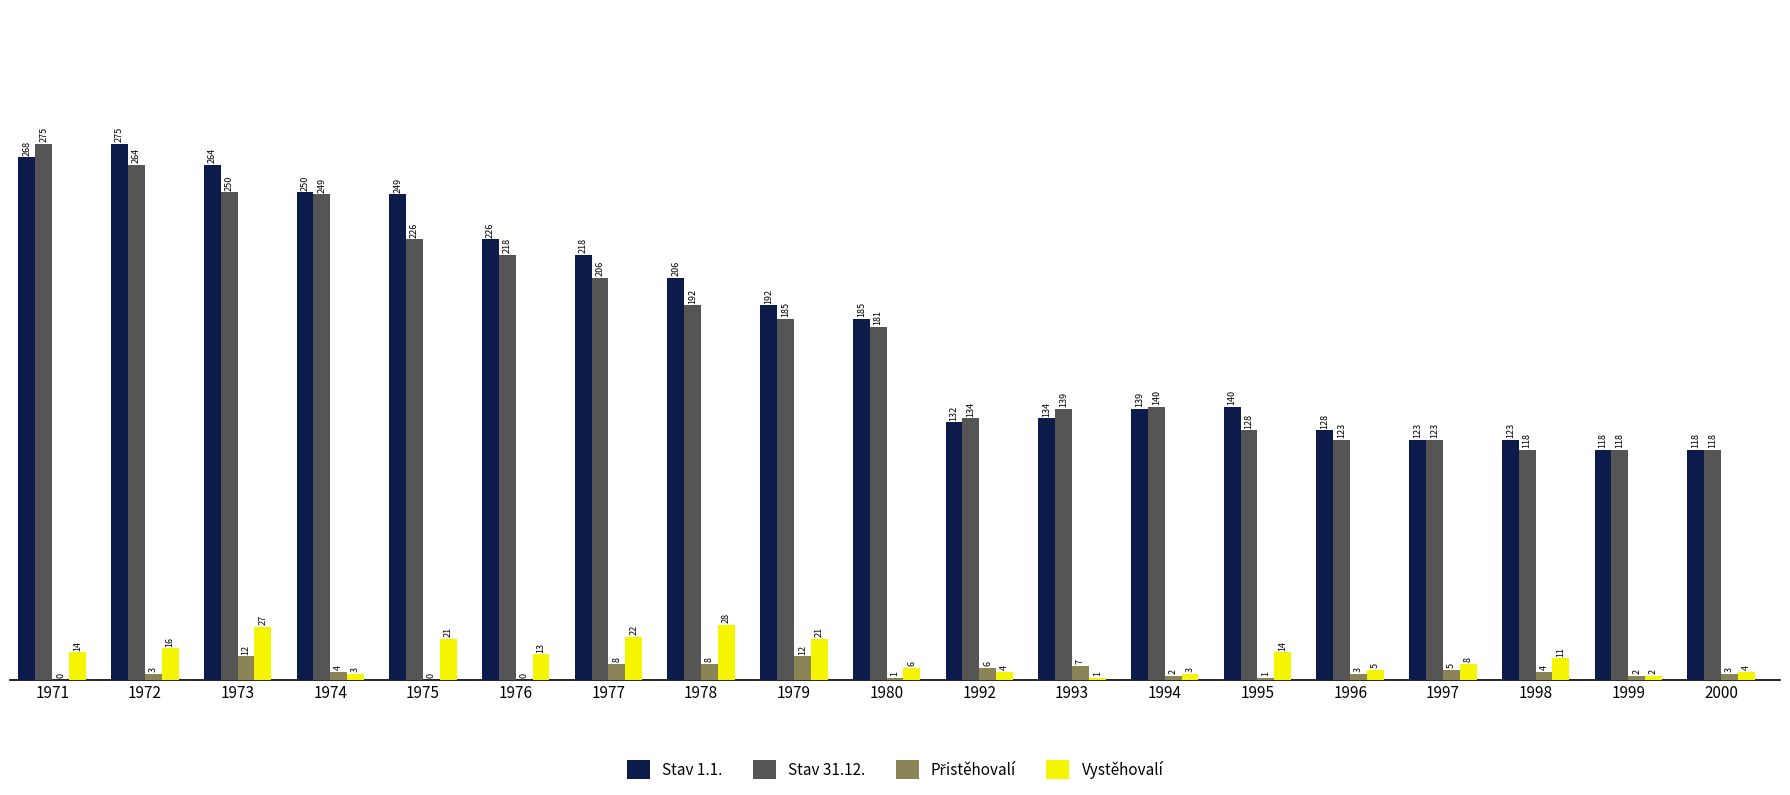

Between 1974 and 1979, which series saw the biggest shift?

Stav 31.12.